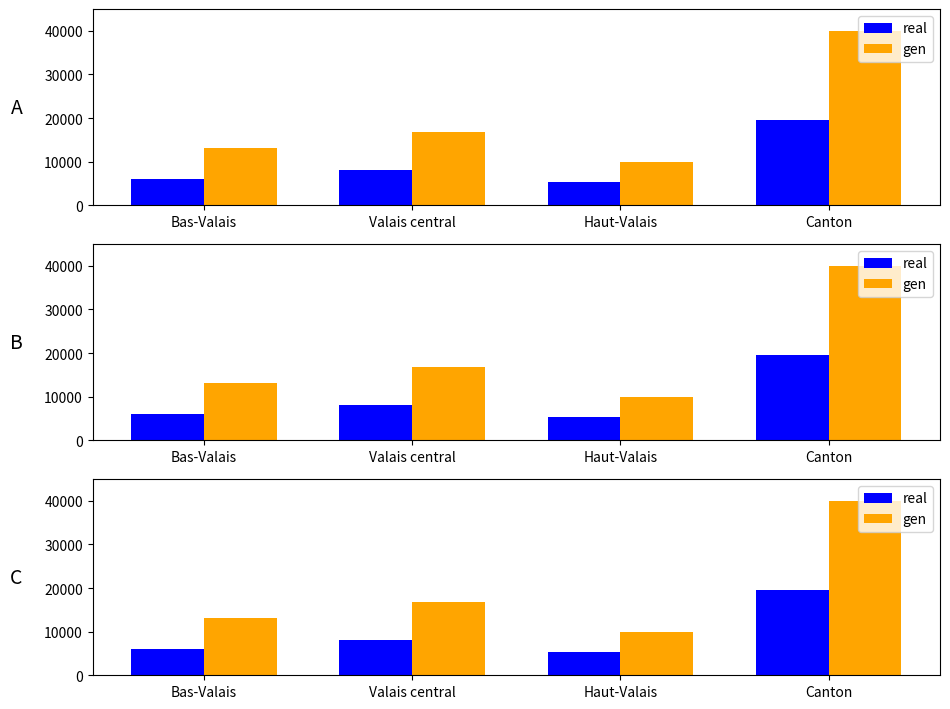

The value of real at Bas-Valais is 7979. True or false?

False